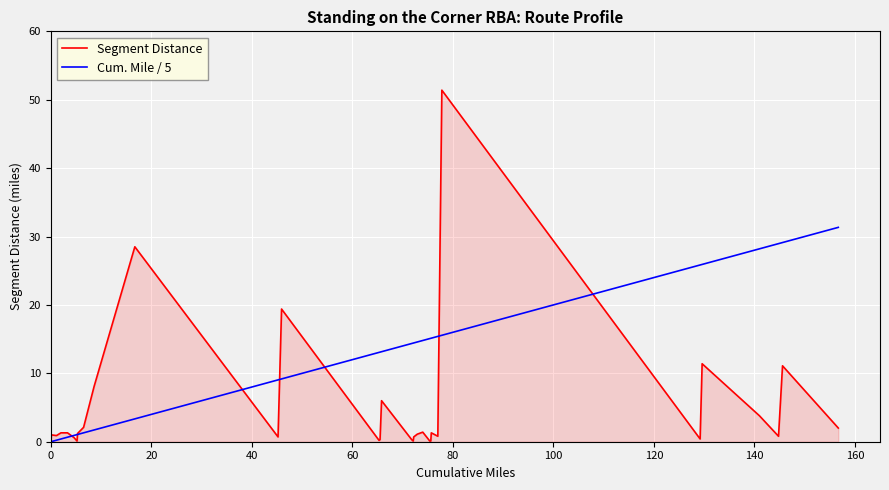

How many lines are shown in the chart?

2